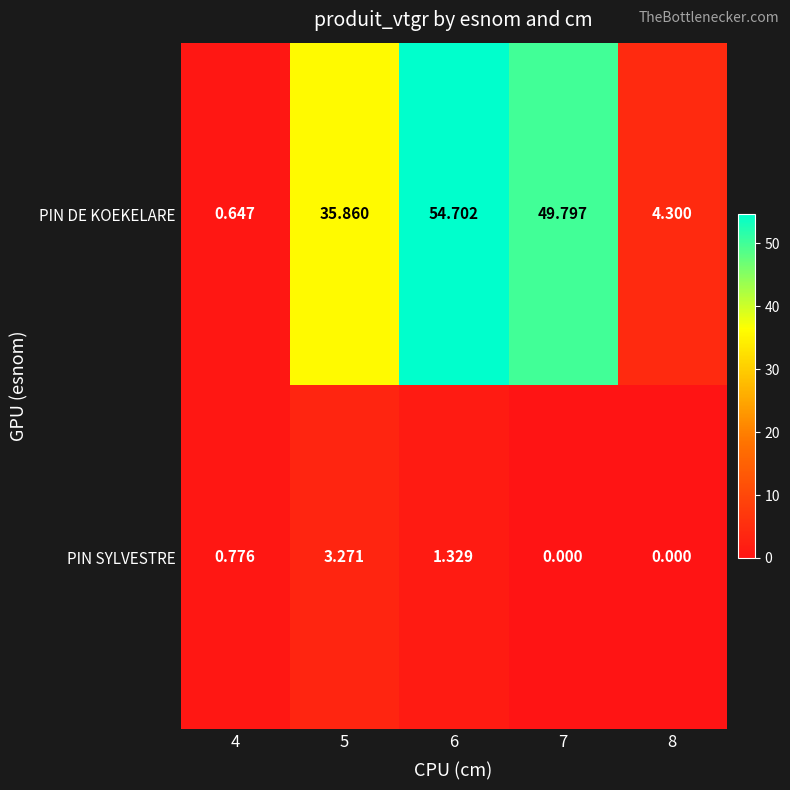

What is the difference between the highest and lowest values at 5?

32.6